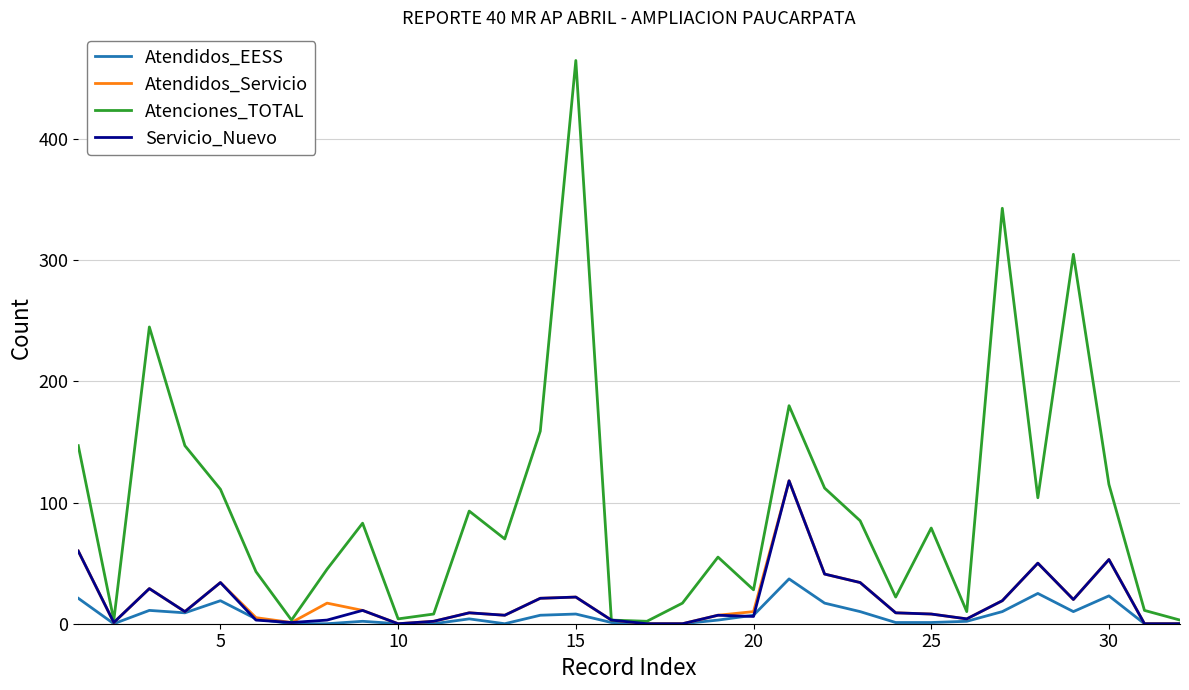

Which series has the largest range (max minus min)?

Atenciones_TOTAL